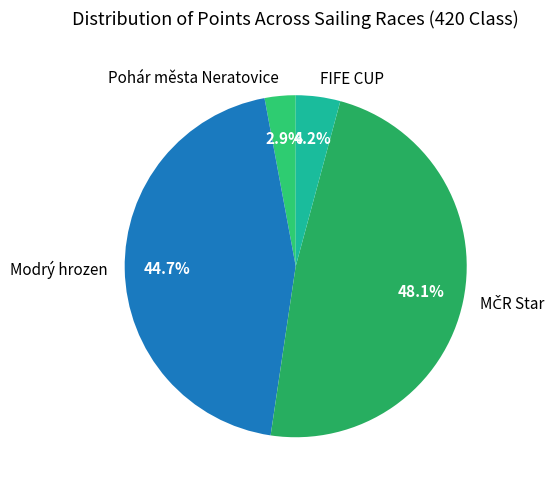

What is the ratio of the value at Pohár města Neratovice to the value at FIFE CUP?

0.7